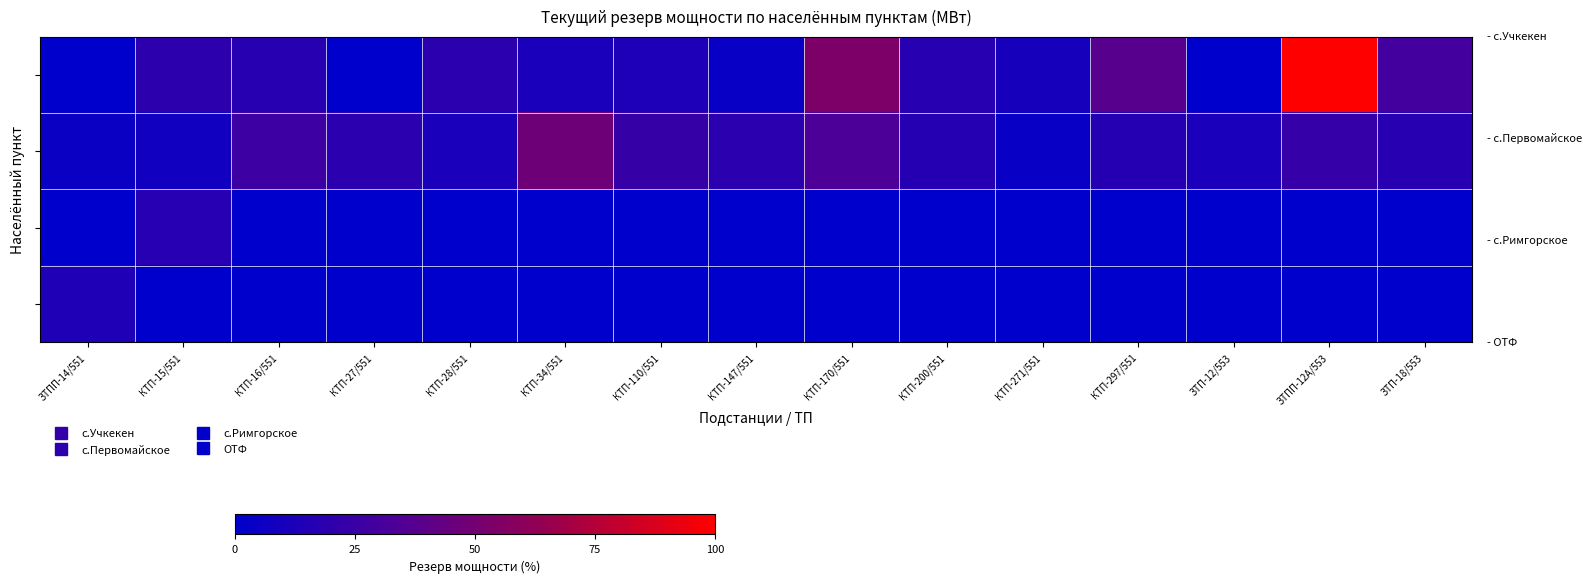

What is the spread (max minus min) of values at КТП-110/551?

23.7